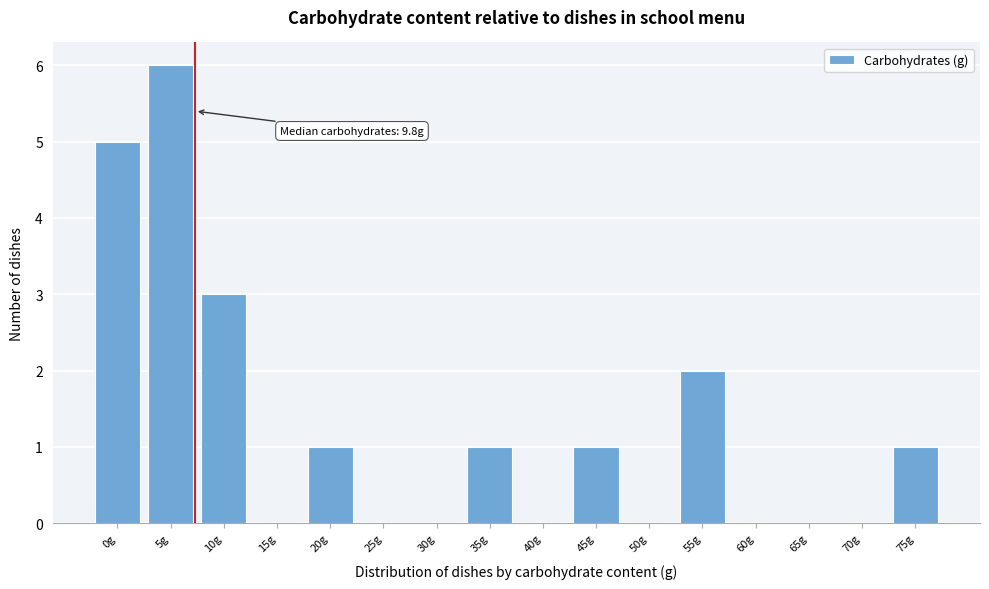

Reading left to right, transcribe all the data shown in this chart.

0g=5	5g=6	10g=3	15g=0	20g=1	25g=0	30g=0	35g=1	40g=0	45g=1	50g=0	55g=2	60g=0	65g=0	70g=0	75g=1